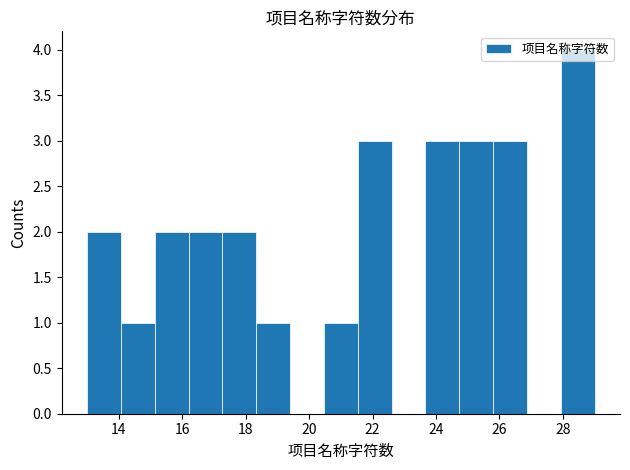

What is the height of the bar covering 18.4 to 19.4 on the x-axis? Neither the bar edges nor the heights are printed on the chart, so give them approximately, as read against the axes.

1